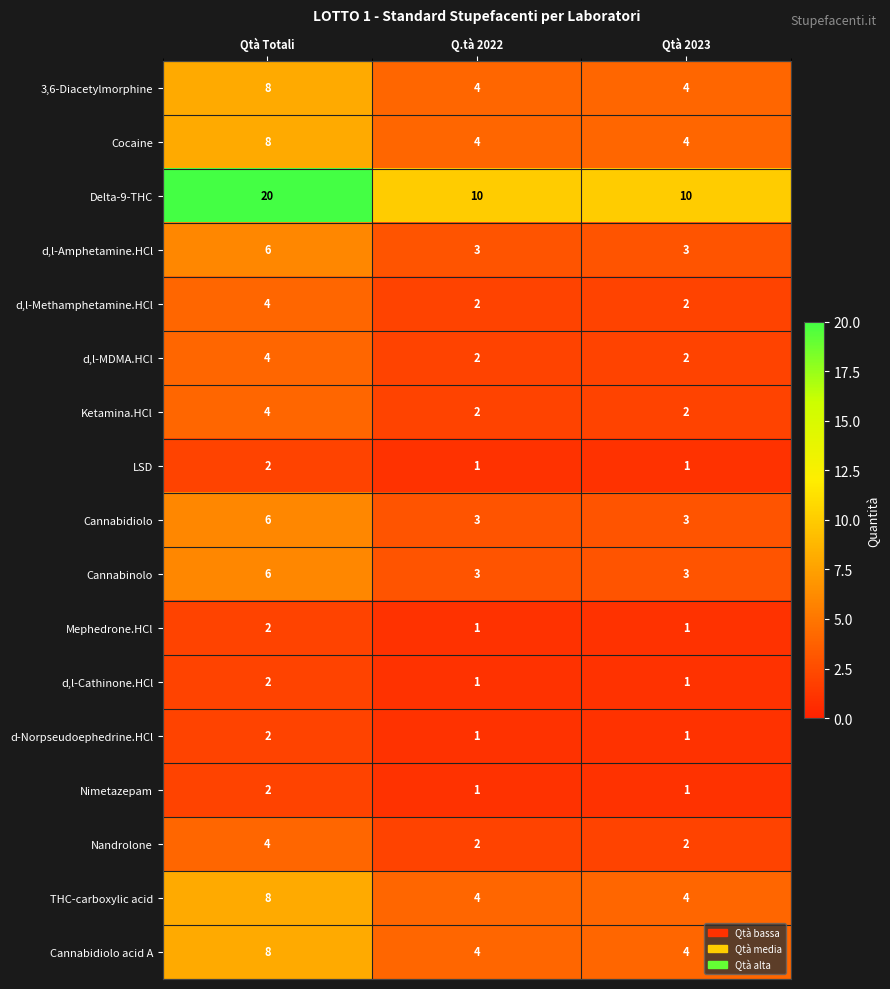

Between Qtà Totali and Q.tà 2022, which series saw the biggest shift?

Delta-9-THC